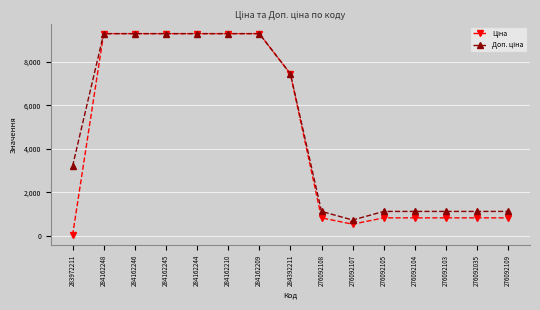

What is the maximum value shown in the chart?

9290.5